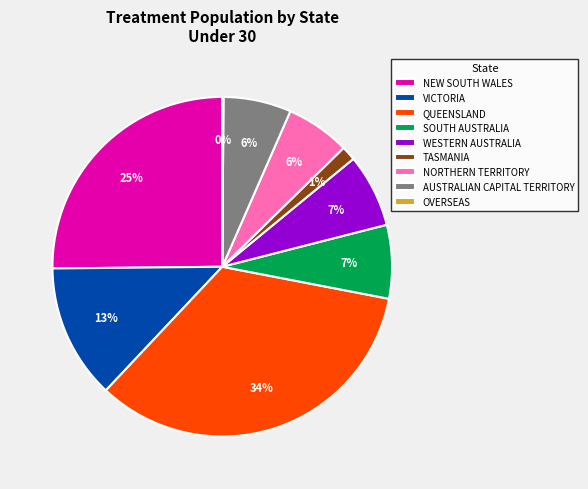

To the nearest percent, what portion does WESTERN AUSTRALIA represent?

7%